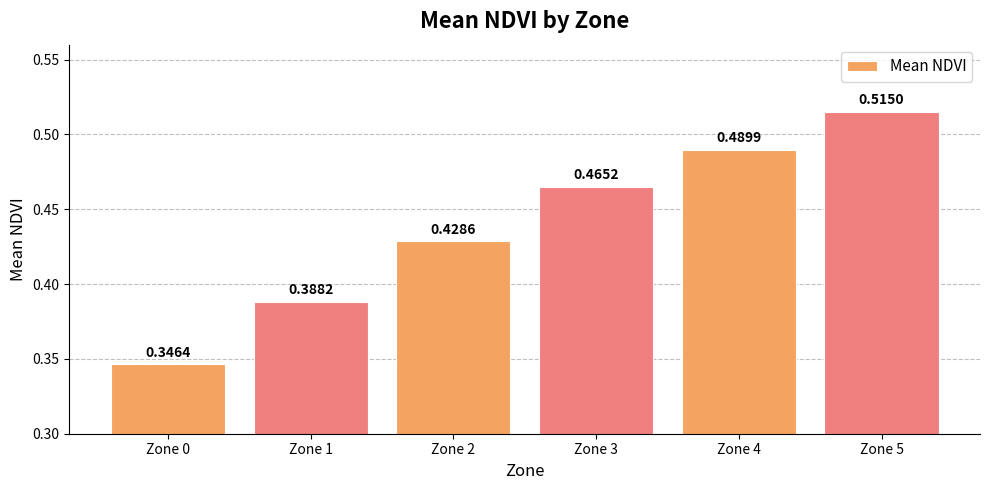

Which label corresponds to the smallest value in the chart?

Zone 0